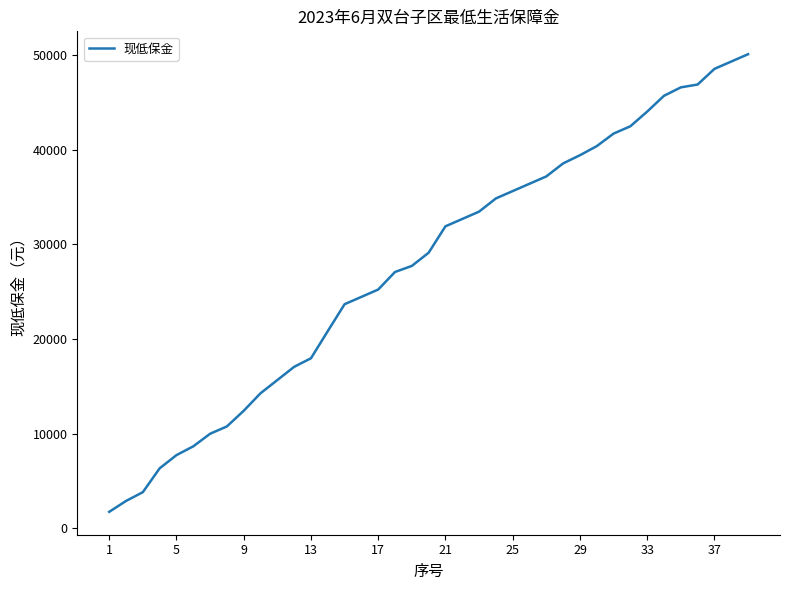

What is the sum of all values?

1083322